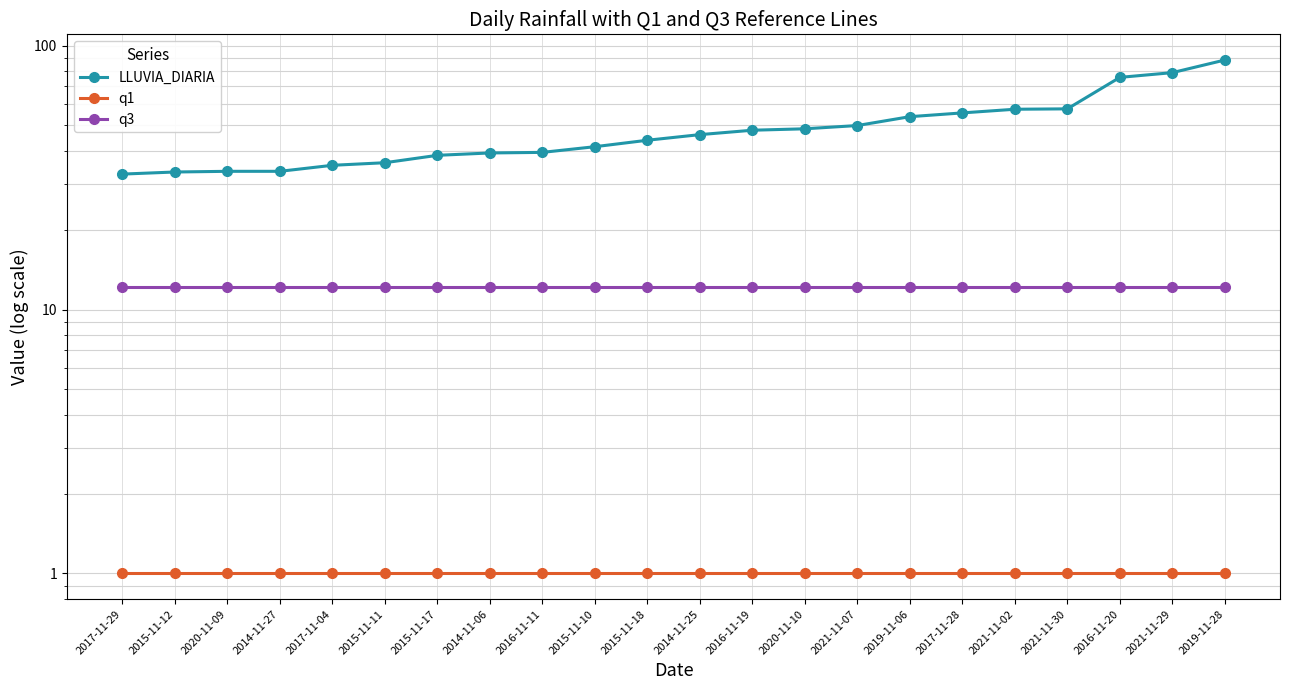

Is it true that q3 equals 21.2 at 2021-11-02?

False